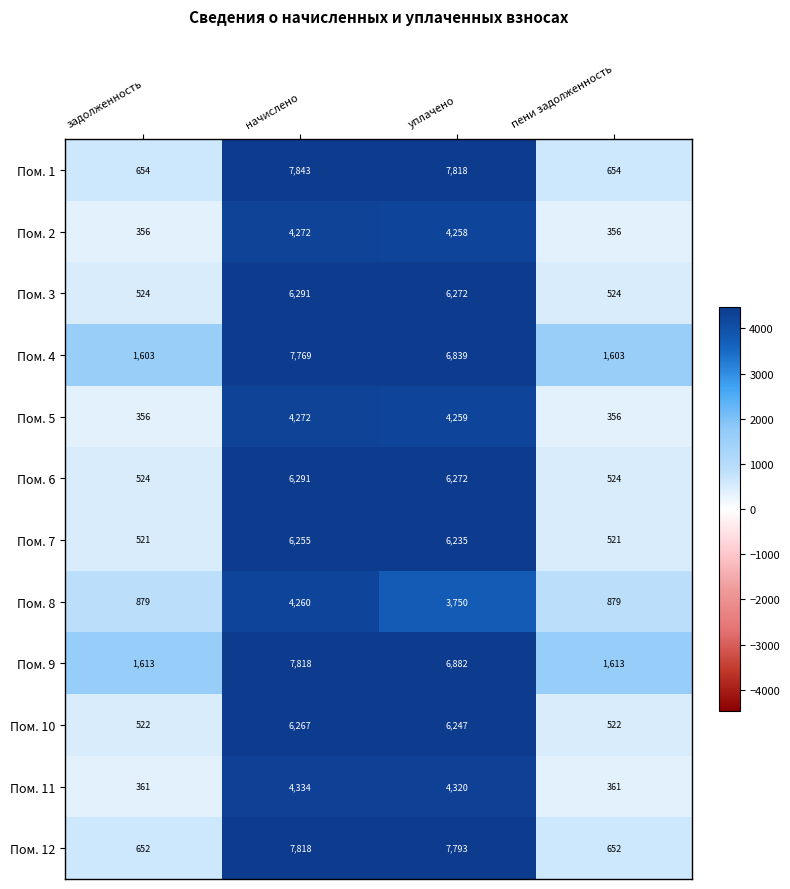

True or false: Пом. 9 has a value of 1101 at пени задолженность.

False